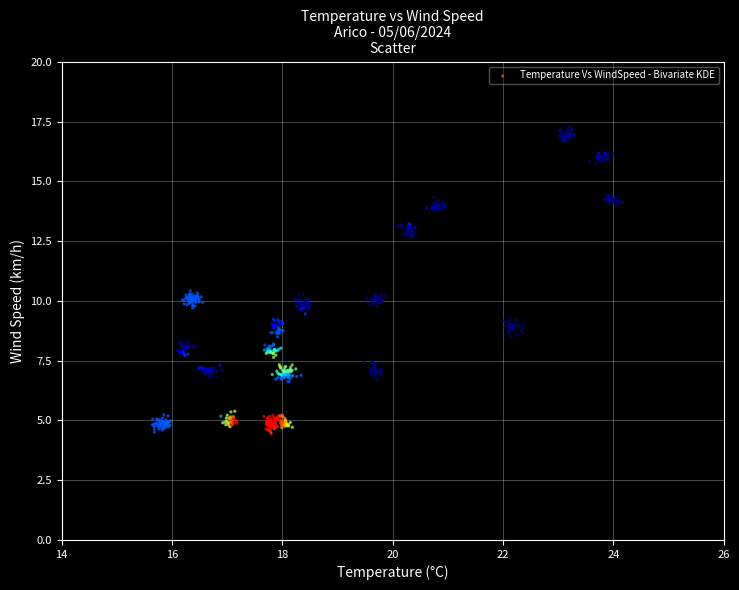

What is the range of Y values (max minus min)?

12.8